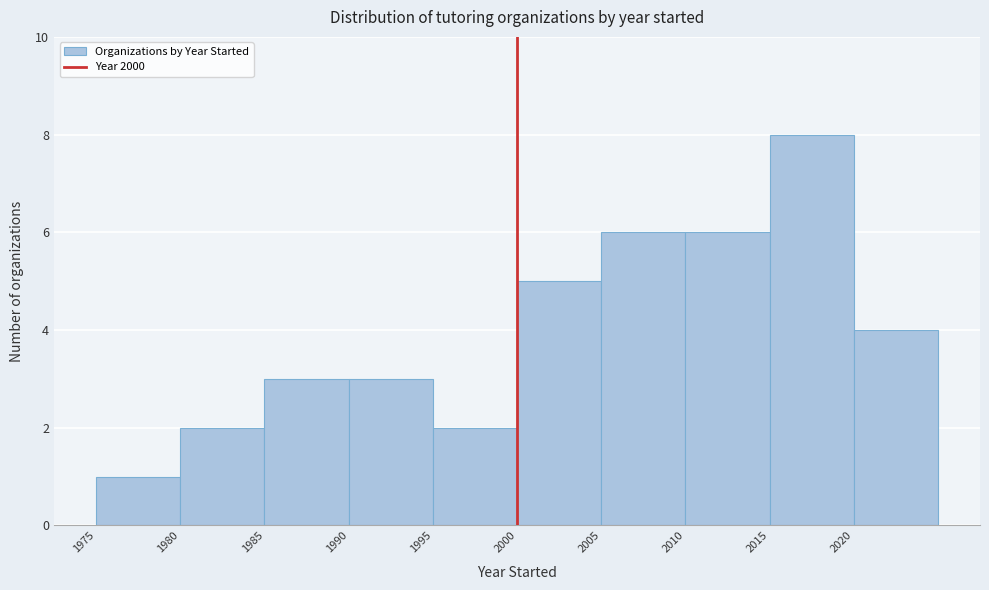

Reading left to right, list every bar in this chart as the range it spans on the x-axis followed by its height. The values are not printed on the chart, so give them approximately, as read against the axis.

1975 to 1980: 1
1980 to 1985: 2
1985 to 1990: 3
1990 to 1995: 3
1995 to 2000: 2
2000 to 2005: 5
2005 to 2010: 6
2010 to 2015: 6
2015 to 2020: 8
2020 to 2025: 4